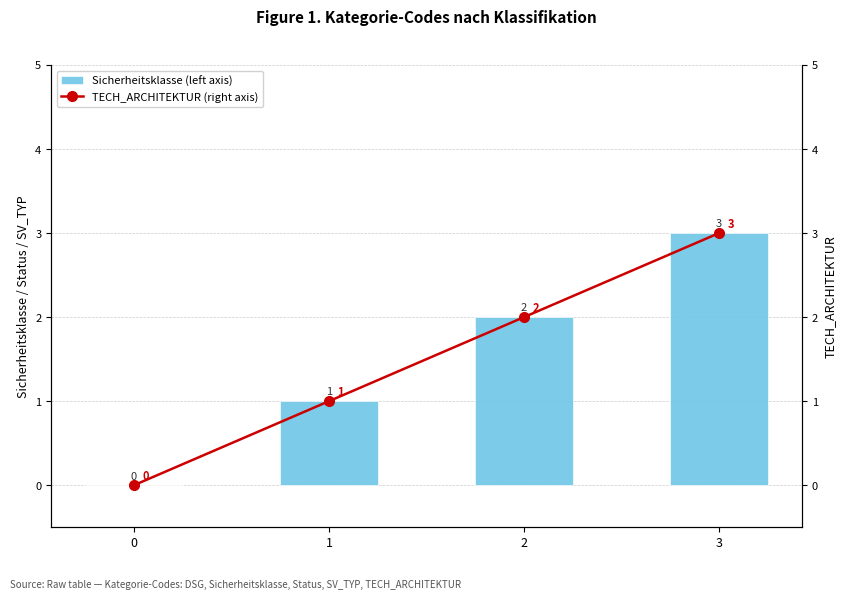

How many TECH_ARCHITEKTUR (right axis) values are between 1 and 3?

3